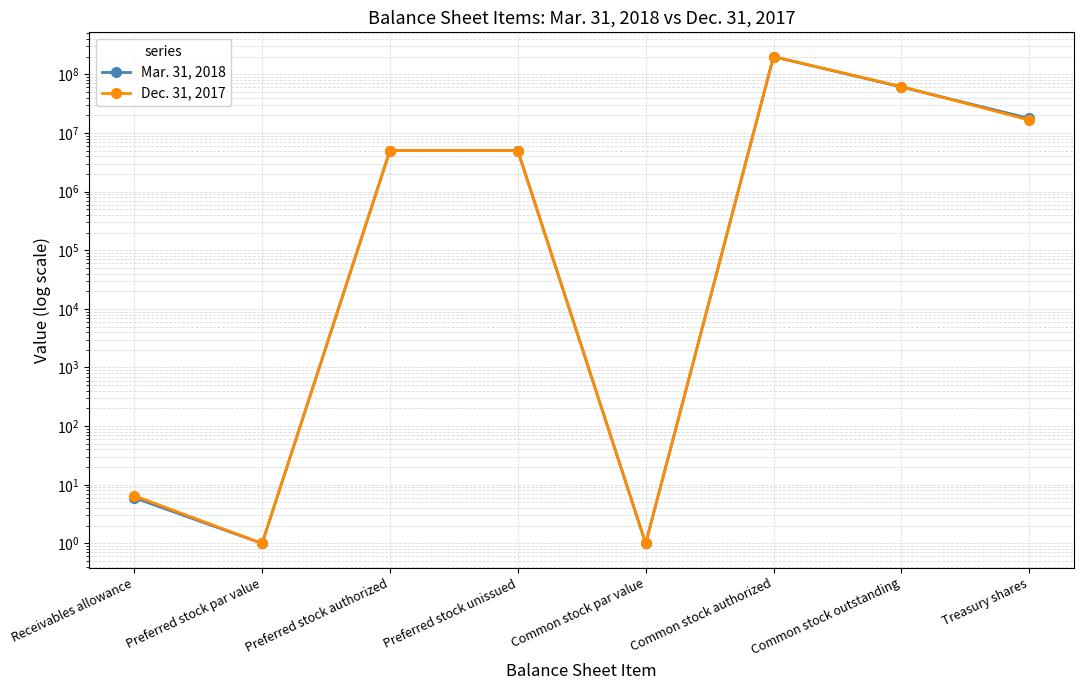

Between Treasury shares and Common stock authorized, which is larger?

Common stock authorized